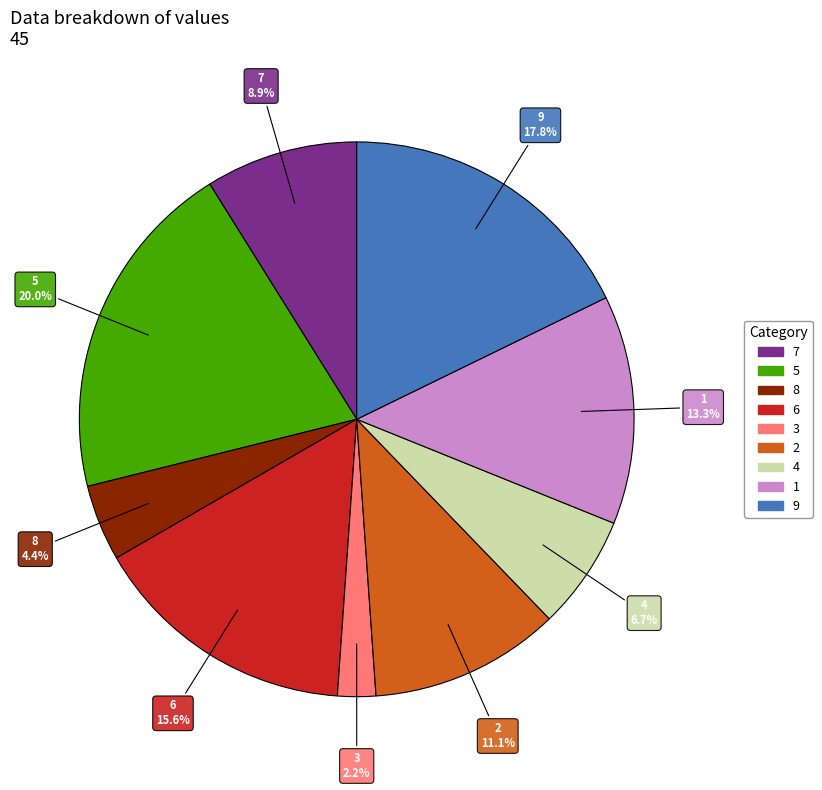

Which has a higher value, 9 or 4?

9